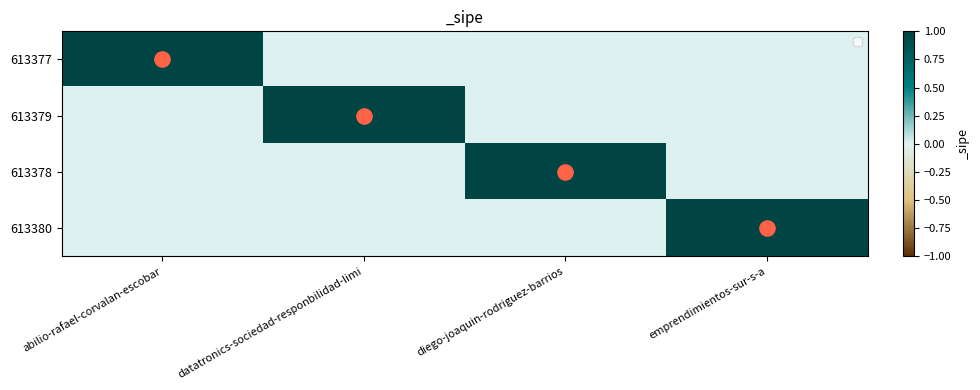

Reading left to right, list all the values displayed in this chart.

613377: abilio-rafael-corvalan-escobar=1	datatronics-sociedad-responbilidad-limi=0	diego-joaquin-rodriguez-barrios=0	emprendimientos-sur-s-a=0
613379: abilio-rafael-corvalan-escobar=0	datatronics-sociedad-responbilidad-limi=1	diego-joaquin-rodriguez-barrios=0	emprendimientos-sur-s-a=0
613378: abilio-rafael-corvalan-escobar=0	datatronics-sociedad-responbilidad-limi=0	diego-joaquin-rodriguez-barrios=1	emprendimientos-sur-s-a=0
613380: abilio-rafael-corvalan-escobar=0	datatronics-sociedad-responbilidad-limi=0	diego-joaquin-rodriguez-barrios=0	emprendimientos-sur-s-a=1